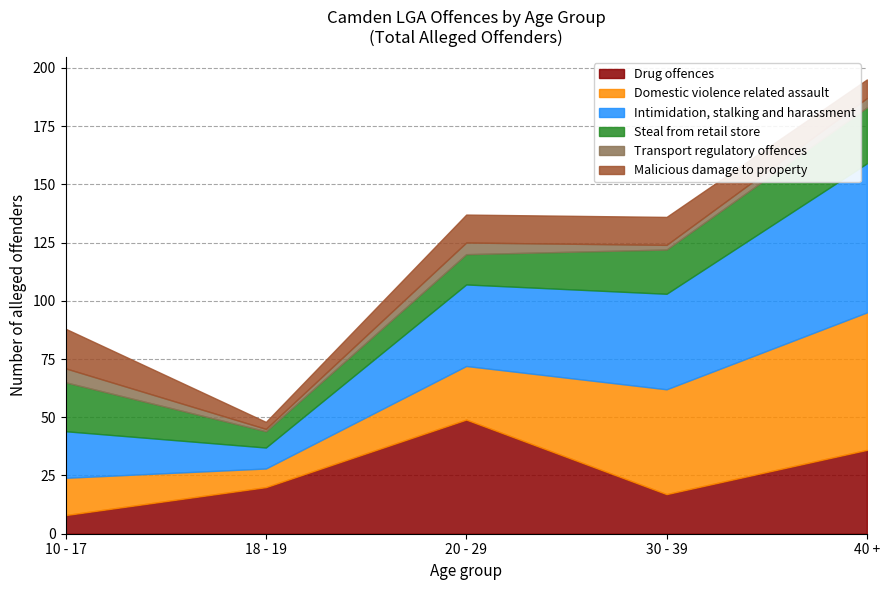

How many values in the Malicious damage to property series exceed 12?

1